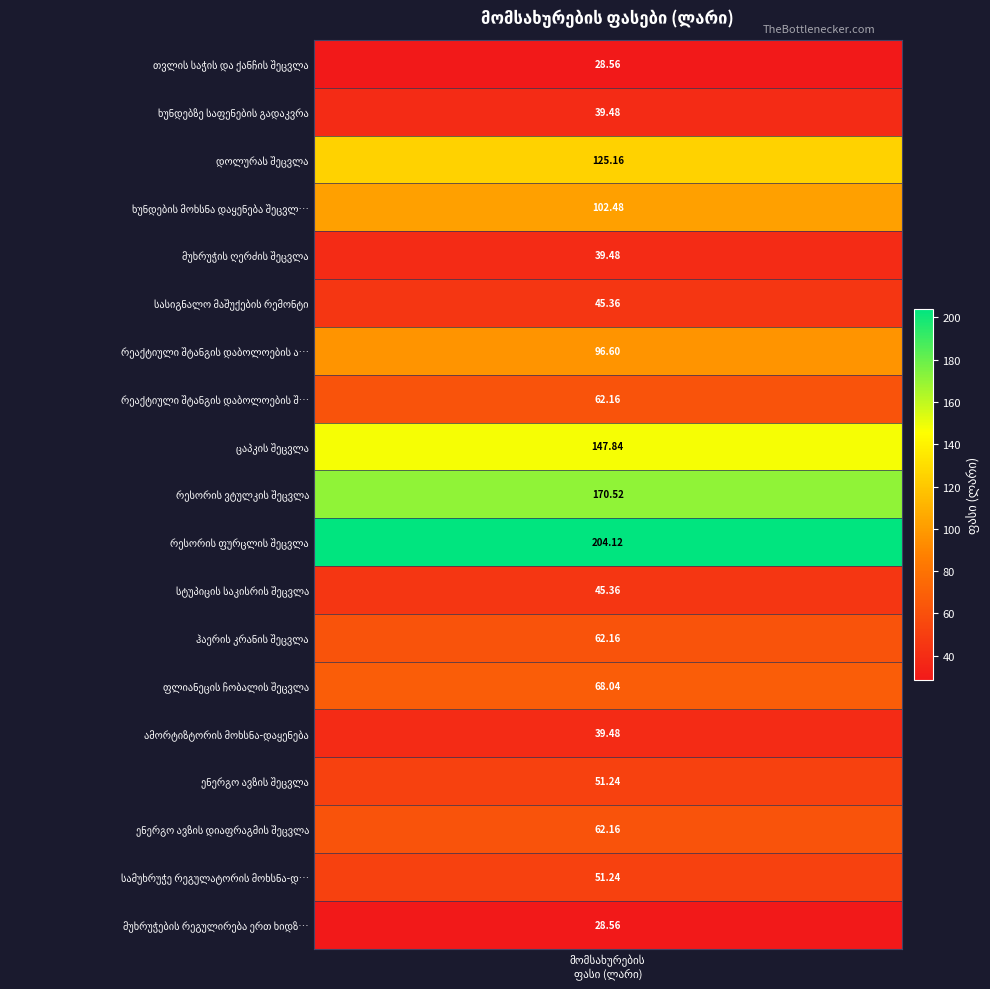

Rank the categories by value from lowest to highest.

თვლის საჭის და ქანჩის შეცვლა, მუხრუჭების რეგულირება ერთ ხიდზე, ხუნდებზე საფენების გადაკვრა, მუხრუჭის ღერძის შეცვლა, ამორტიზტორის მოხსნა-დაყენება, სასიგნალო მაშუქების რემონტი, სტუპიცის საკისრის შეცვლა, ენერგო ავზის შეცვლა, სამუხრუჭე რეგულატორის მოხსნა-დაყენება, რეაქტიული შტანგის დაბოლოების შეცვლა, ჰაერის კრანის შეცვლა, ენერგო ავზის დიაფრაგმის შეცვლა, ფლიანეცის ჩობალის შეცვლა, რეაქტიული შტანგის დაბოლოების აღდგენა, ხუნდების მოხსნა დაყენება შეცვლა, დოლურას შეცვლა, ცაპკის შეცვლა, რესორის ვტულკის შეცვლა, რესორის ფურცლის შეცვლა